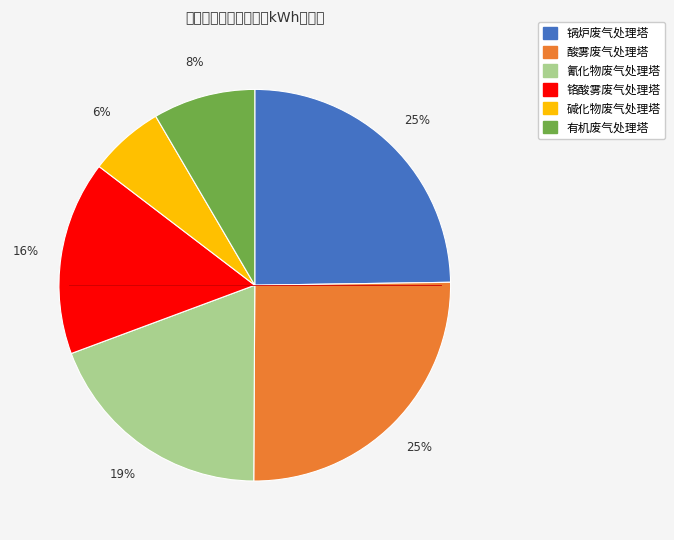

To the nearest percent, what is the difference between the largest and smallest slice percentages?

19%